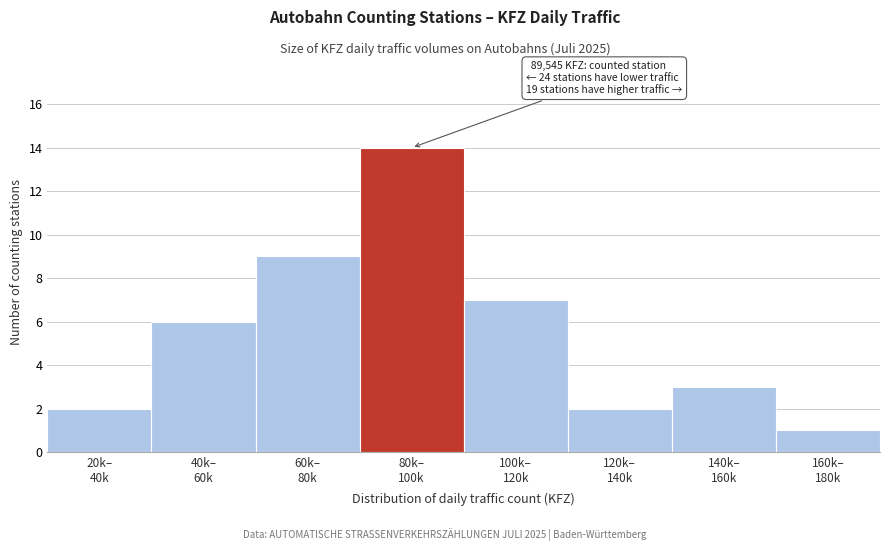

Reading left to right, extract all data points from this chart.

2	6	9	14	7	2	3	1